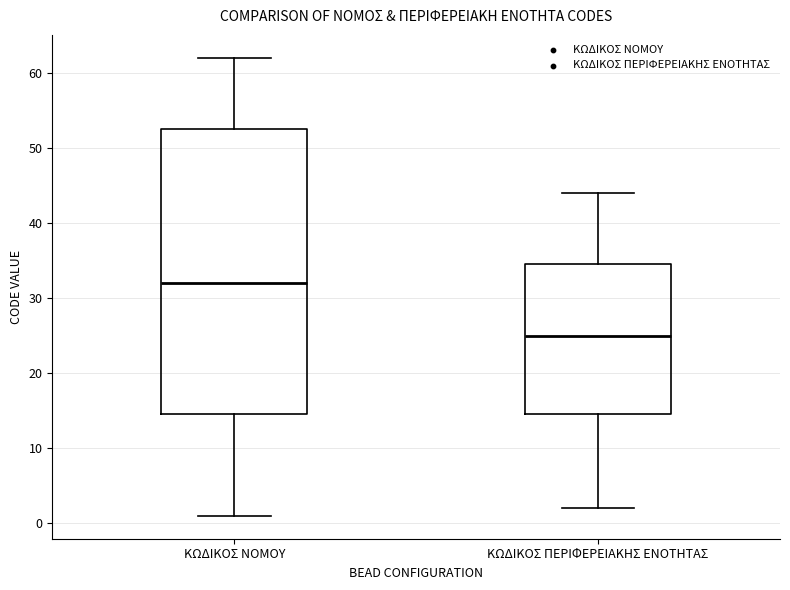

Which box's median line is the highest?

ΚΩΔΙΚΟΣ ΝΟΜΟΥ